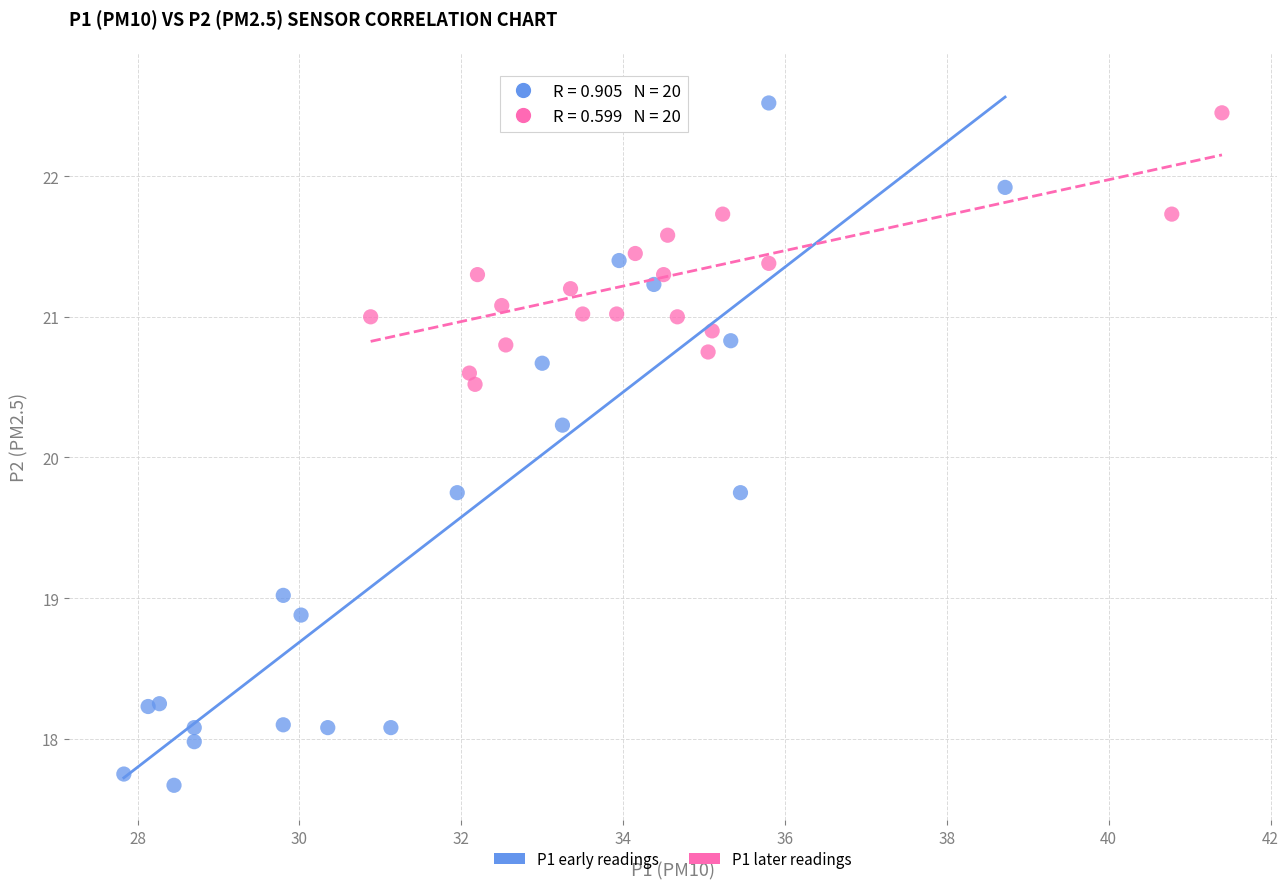

Which series has the largest Y range (max minus min)?

P1 early readings